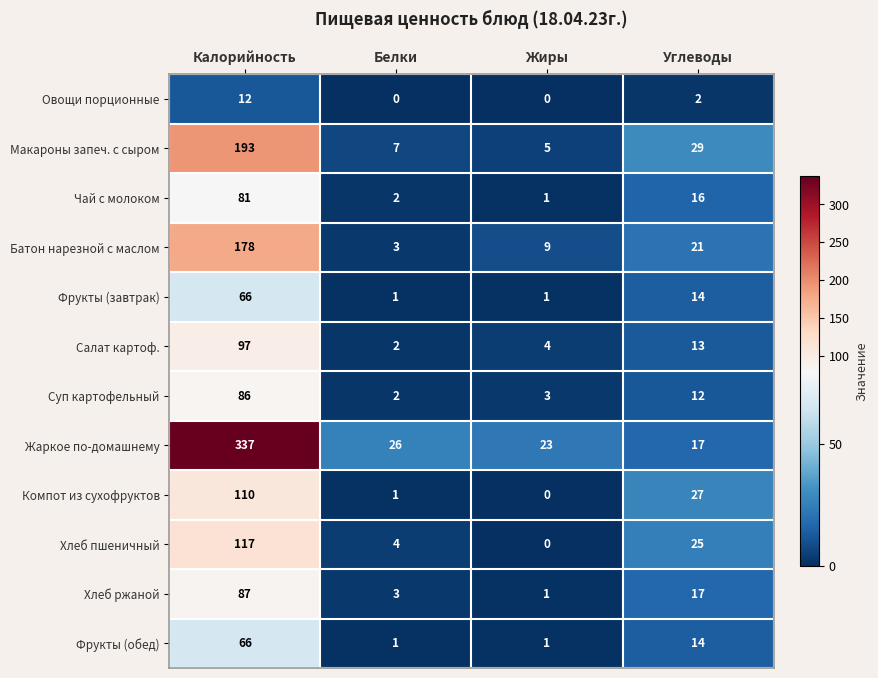

How many Фрукты (завтрак) values are between 1 and 66?

4